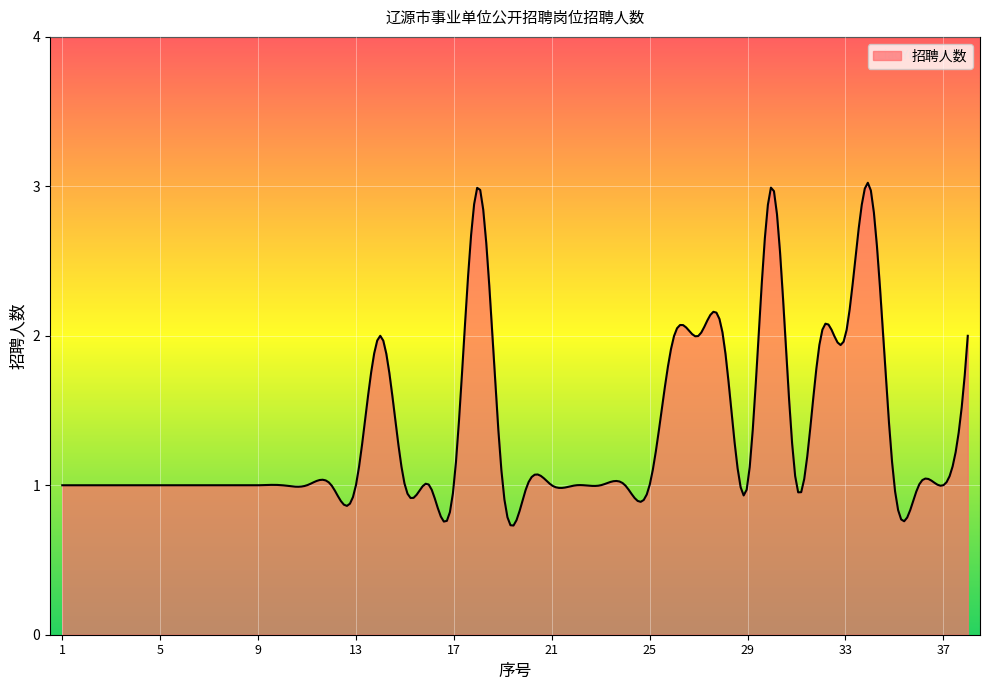

What is the minimum value shown in the chart?

0.7